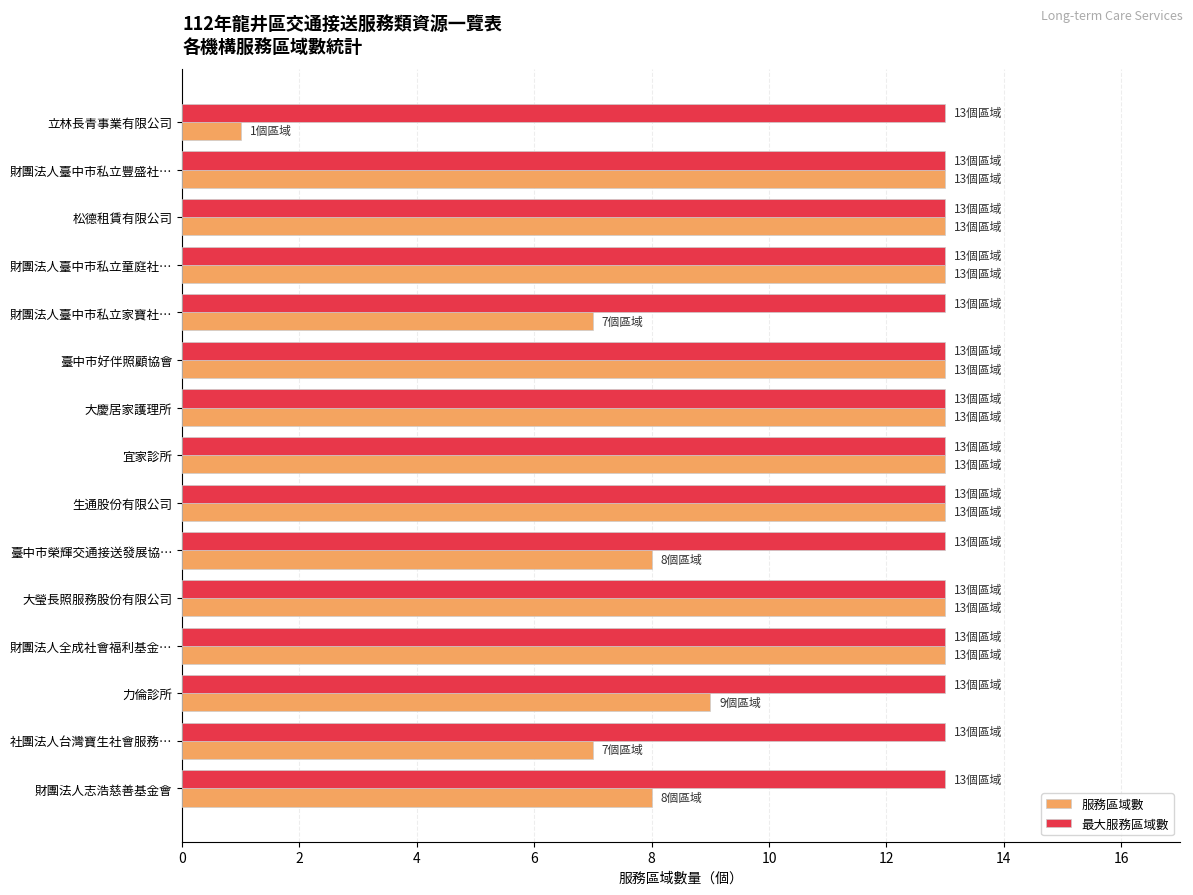

Which series has the widest spread of values?

服務區域數